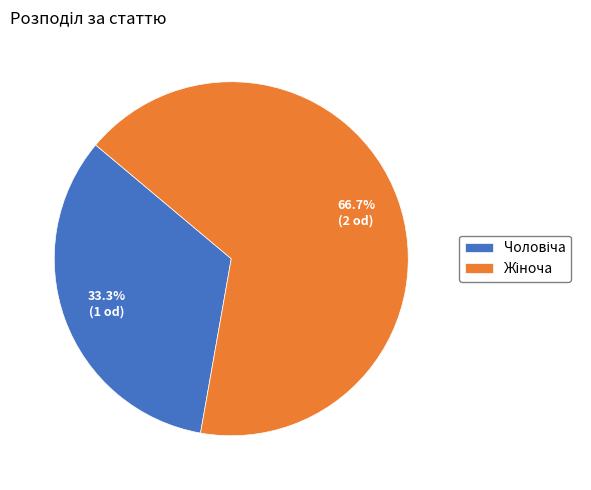

Does any single category account for the majority?

Yes